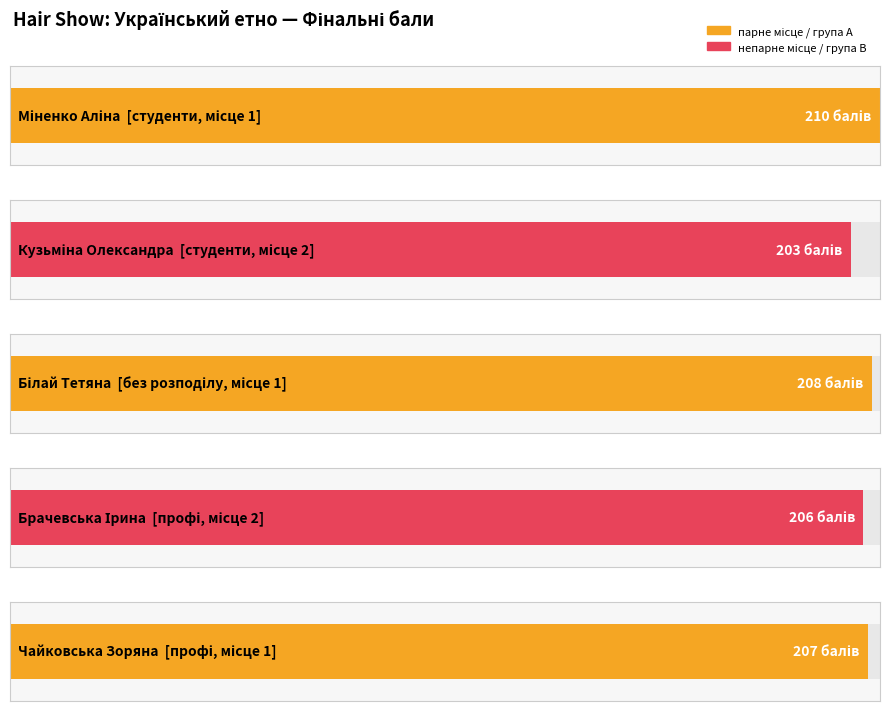

What is the change in value from брачевська ірина to чайковська зоряна?

+1